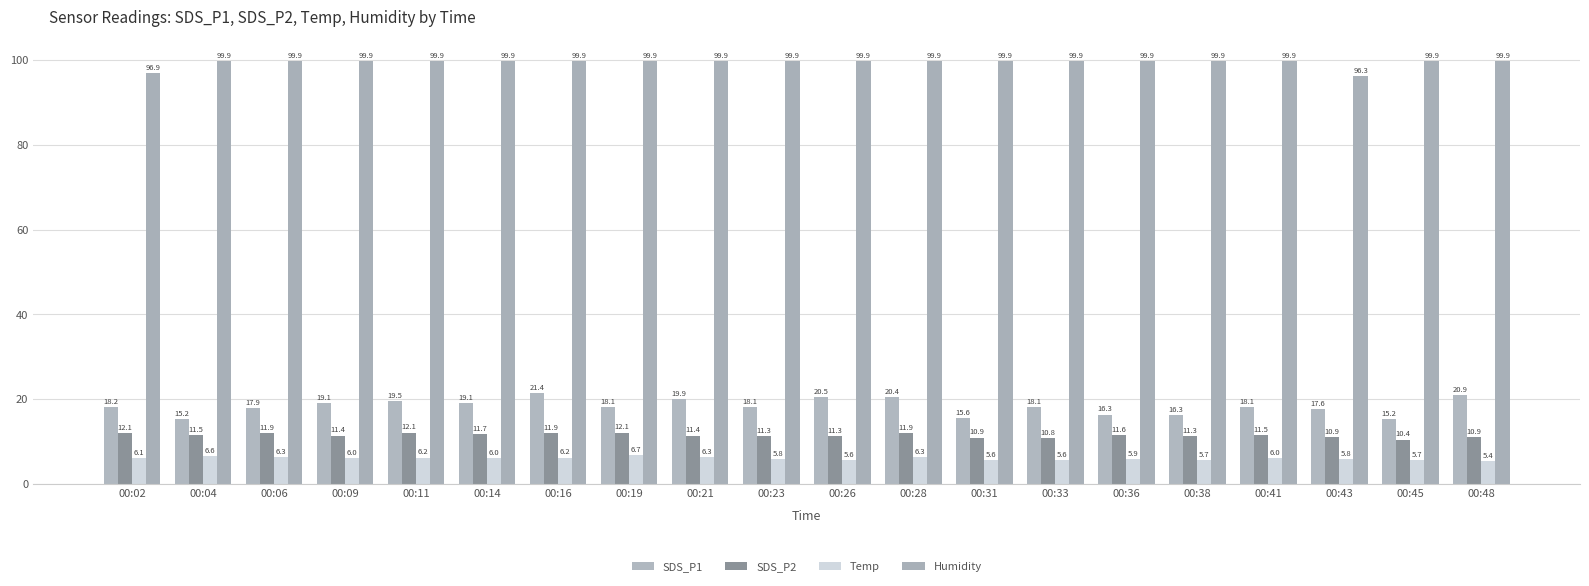

How many bars are there in total?

80